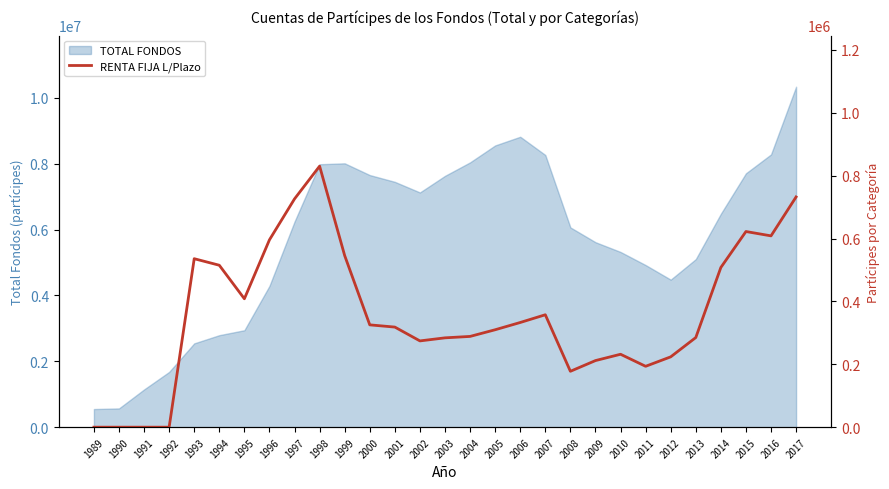

What is the lowest value of the TOTAL FONDOS series?

550883